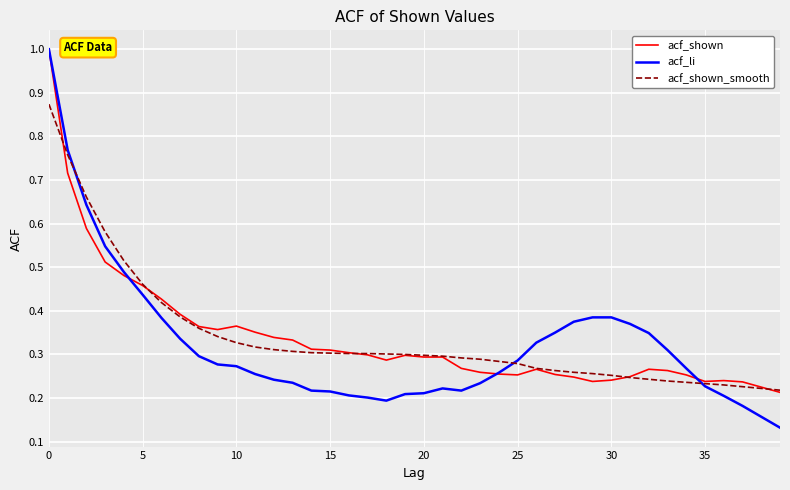

What is the maximum value for acf_li?

1.0